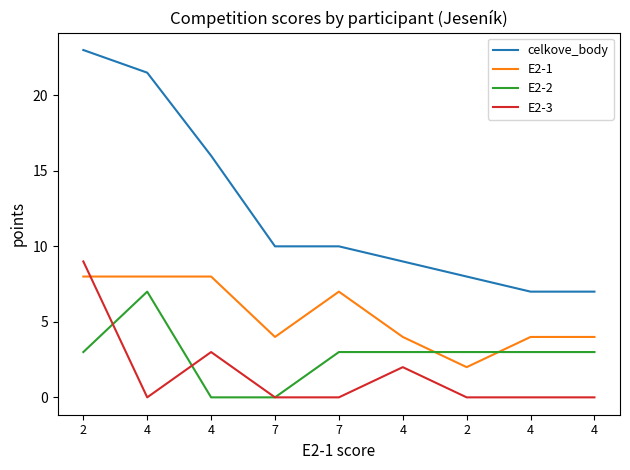

What are all the series names shown in the legend?

celkove_body, E2-1, E2-2, E2-3